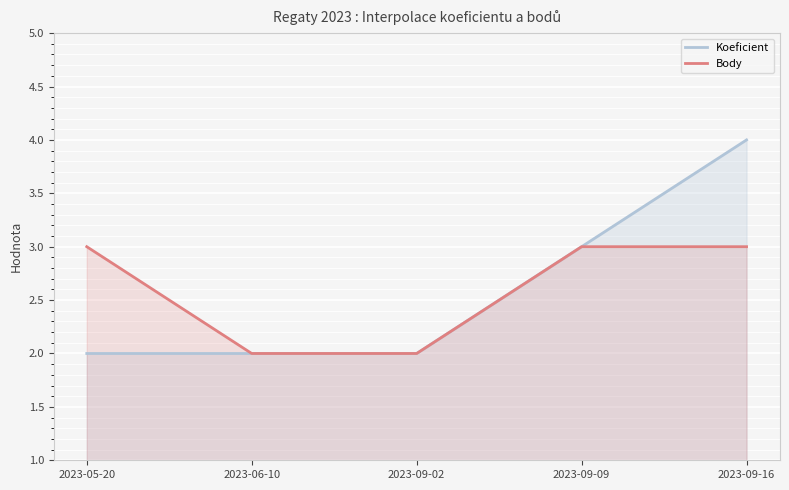

What is the minimum value for Body?

2